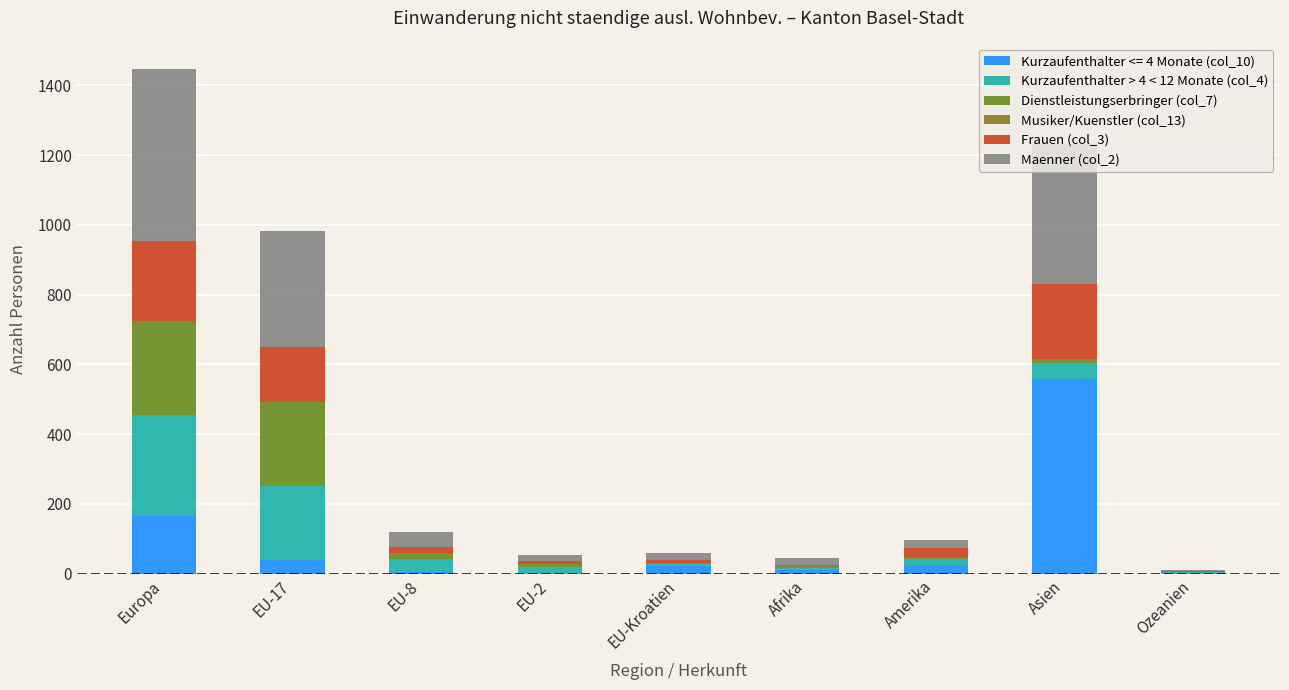

How many data points does each series have?

9